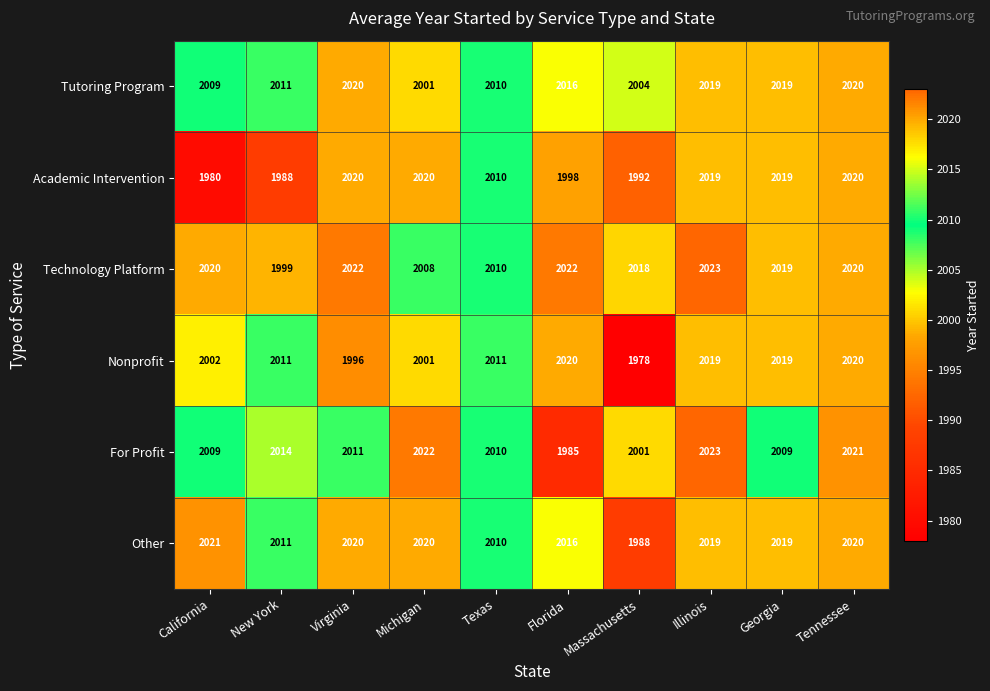

What is the average value of the Tutoring Program series?

2013